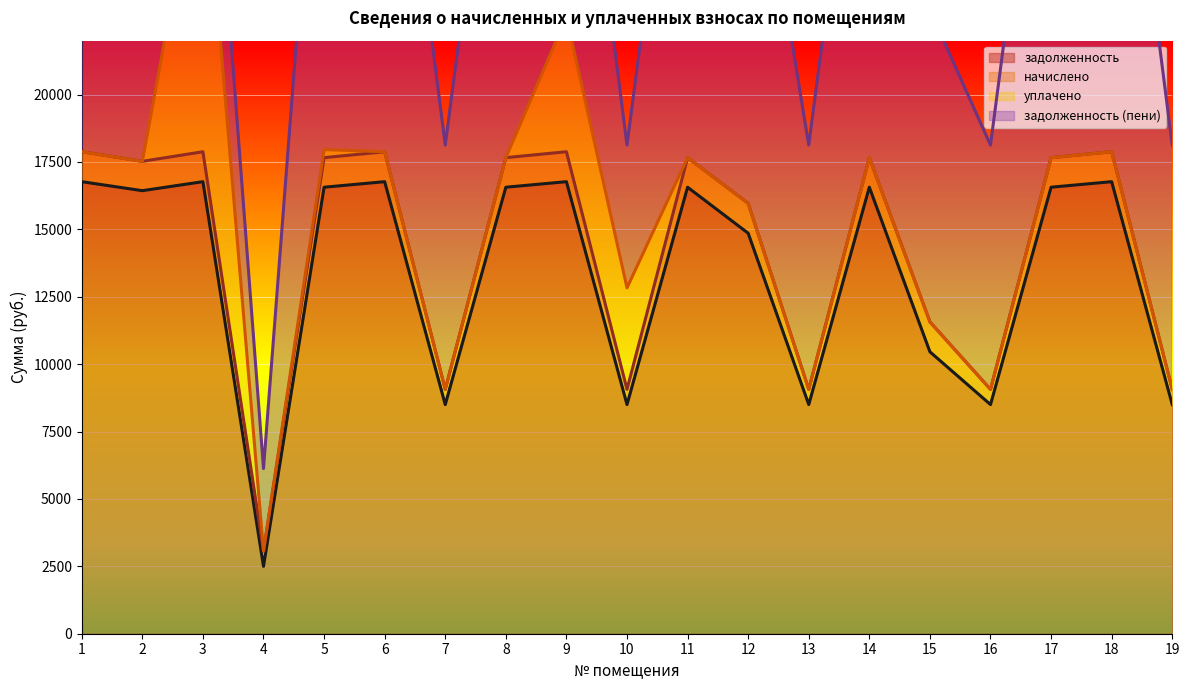

What are all the series names shown in the legend?

задолженность, начислено, уплачено, задолженность (пени)